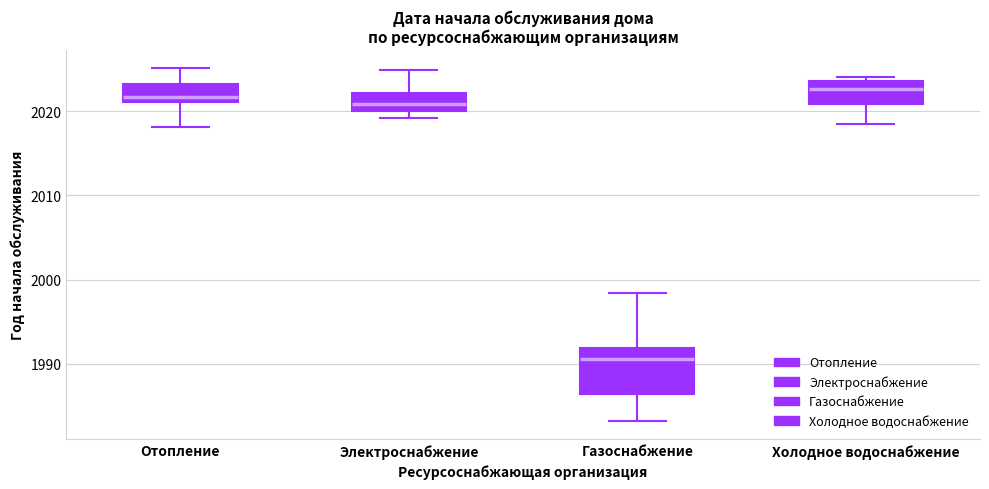

Comparing the boxes themselves (not the whiskers), which one is the tallest?

Газоснабжение